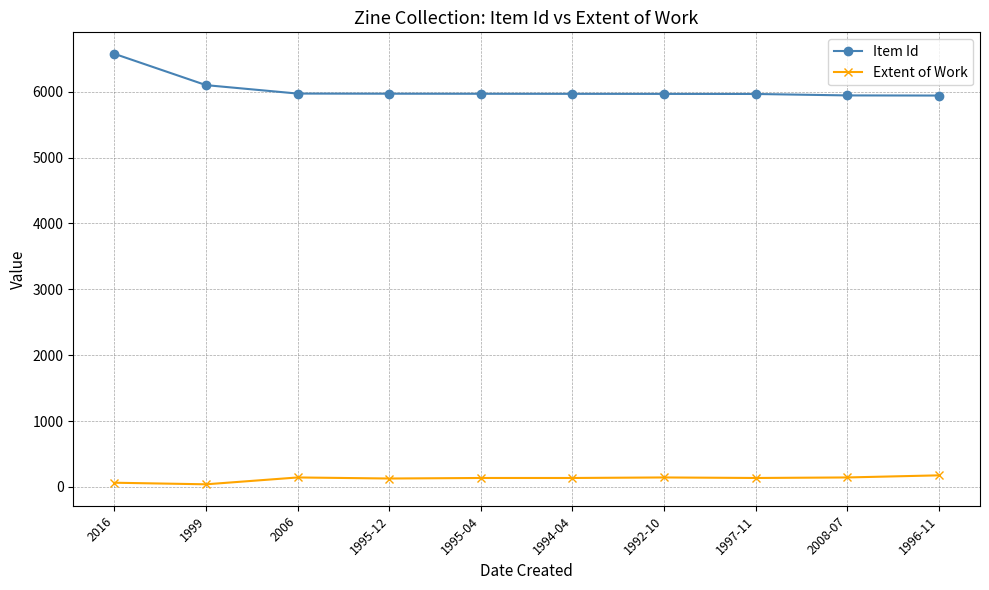

What is the difference between the highest and lowest values at 2006?

5828